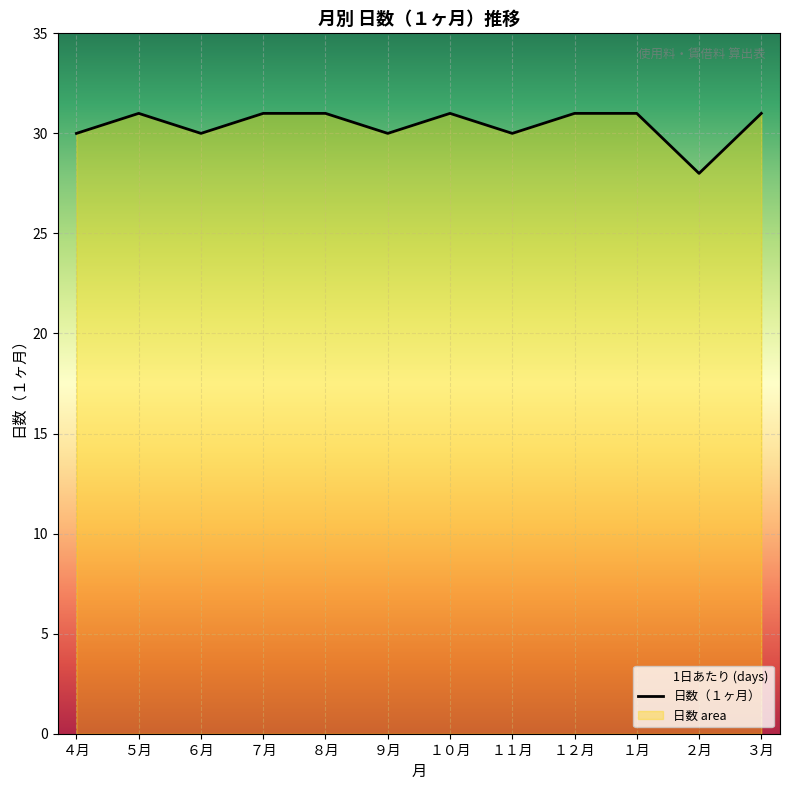

What position from the right is １０月?

6